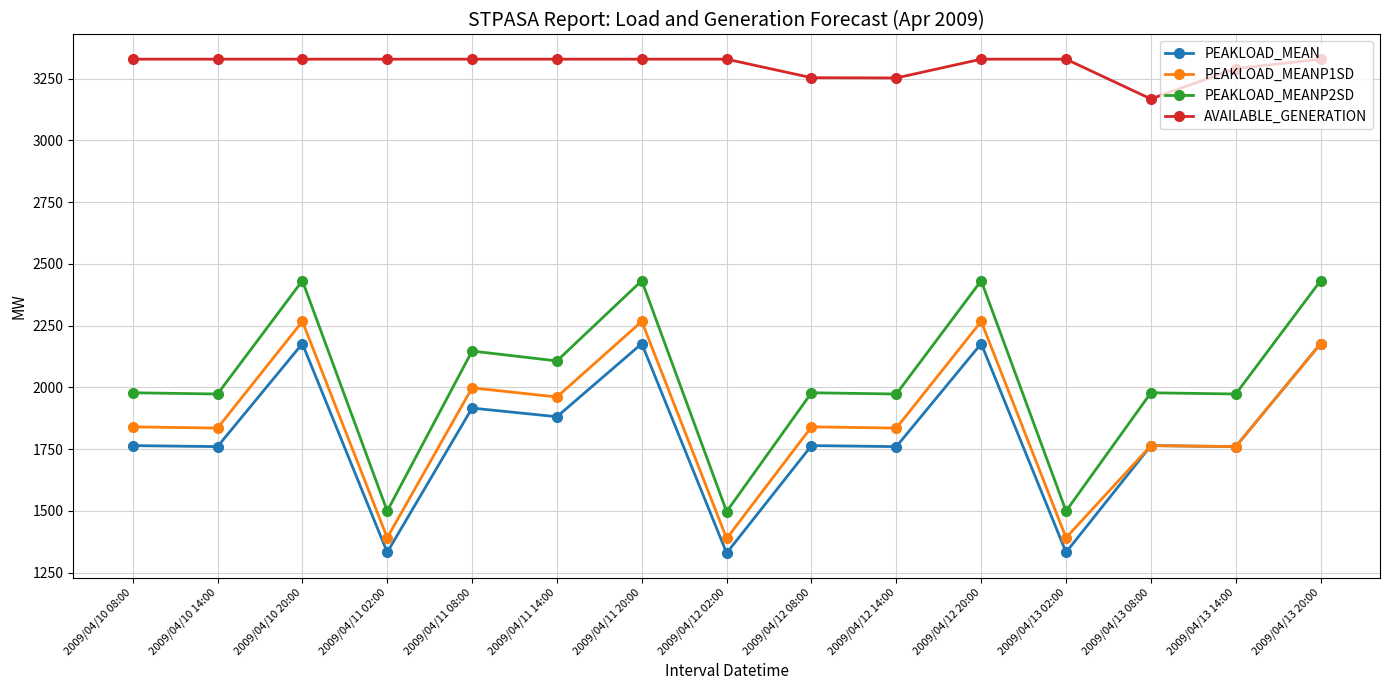

Where is the first local maximum for PEAKLOAD_MEANP2SD?

2009/04/10 20:00